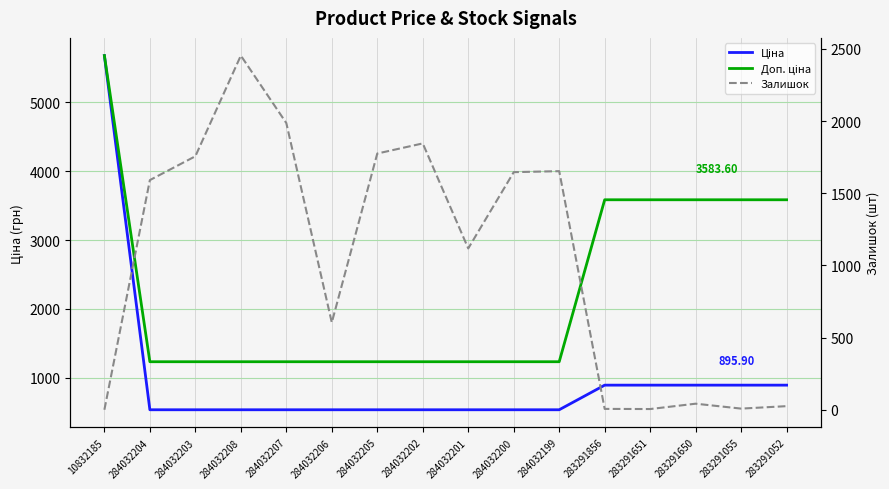

What is the difference between the highest and lowest values at 283291052?

3557.6